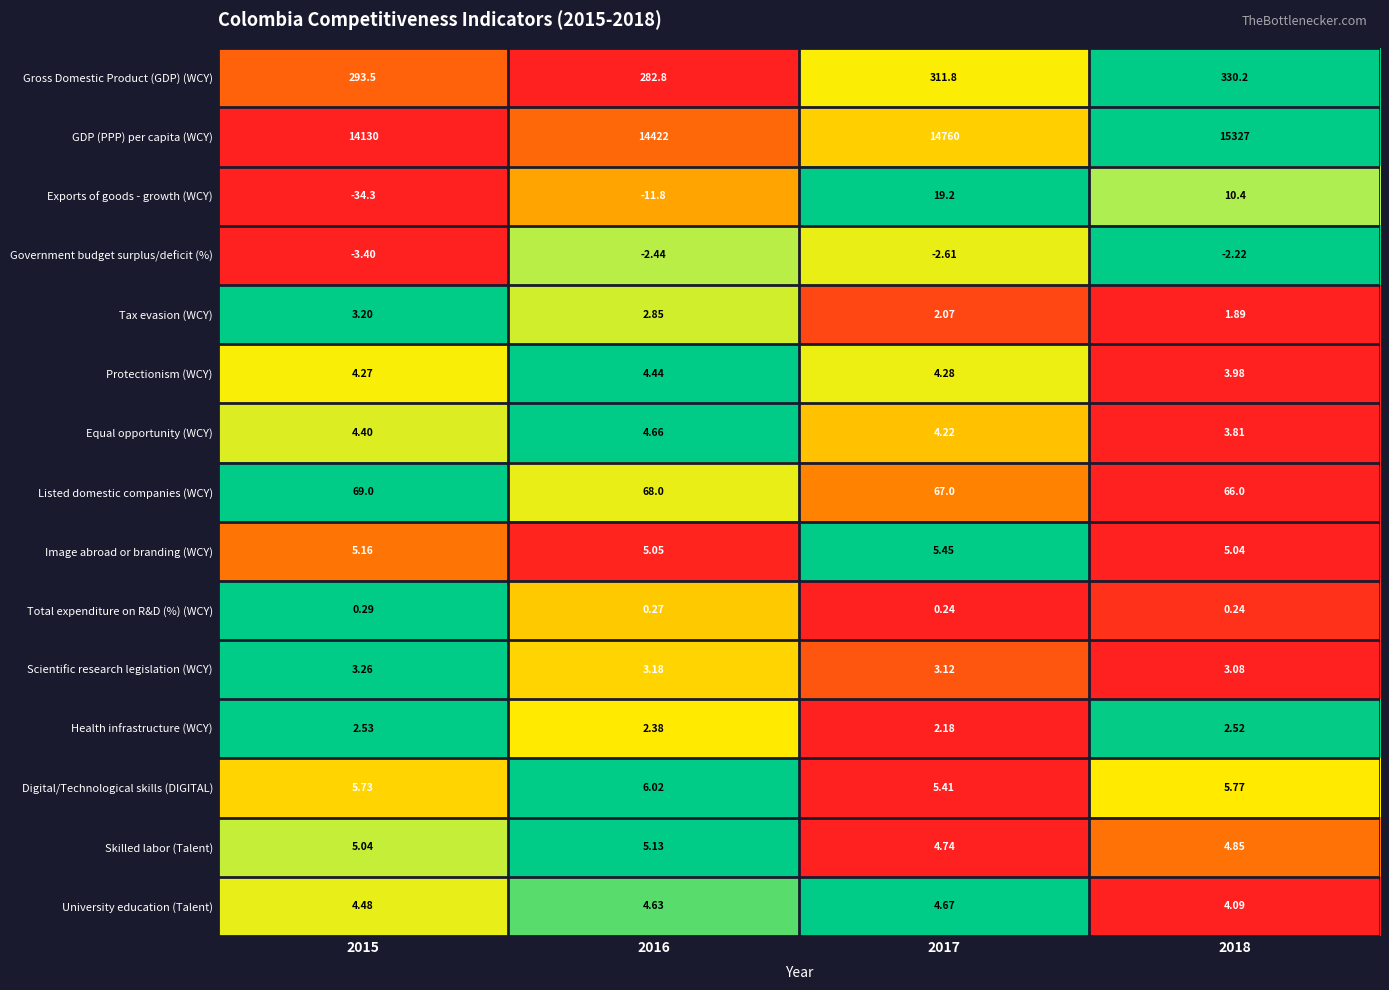

Between 2016 and 2017, which series saw the biggest shift?

GDP (PPP) per capita (WCY)